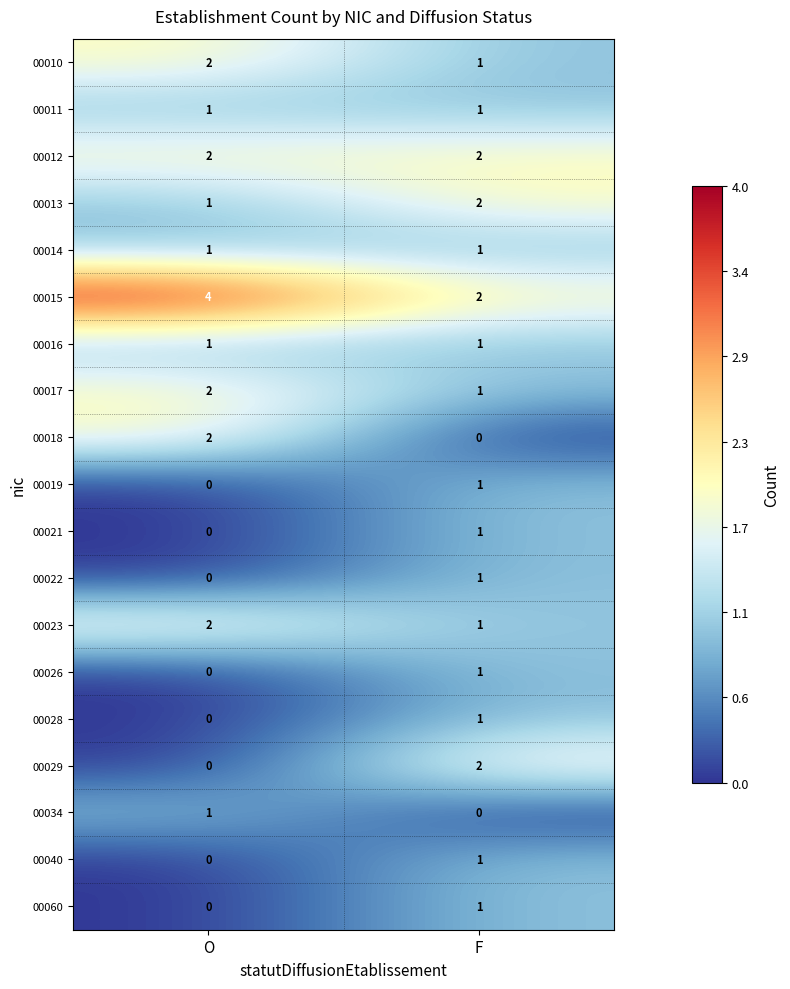

Which series has the largest total across all categories?

00015